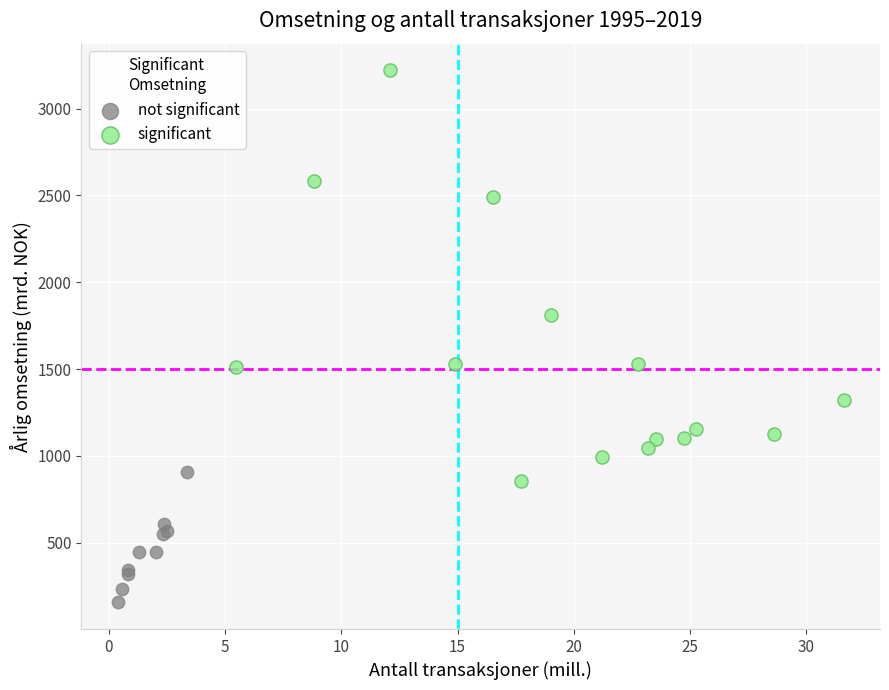

Which series has the largest Y range (max minus min)?

significant